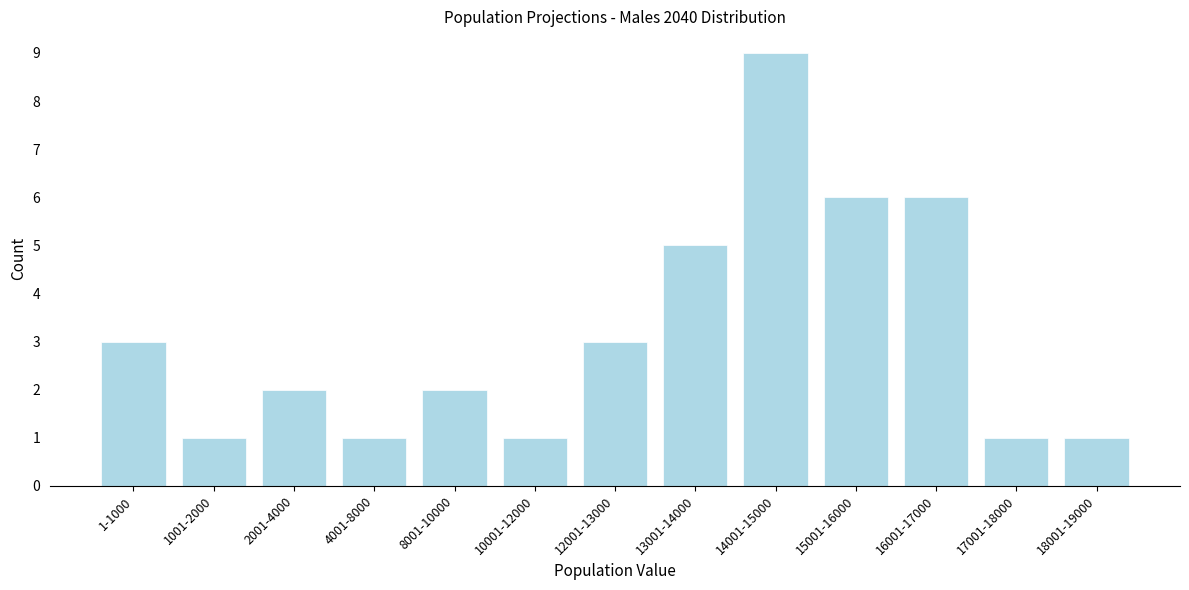

Reading left to right, extract all data points from this chart.

1-1000=3	1001-2000=1	2001-4000=2	4001-8000=1	8001-10000=2	10001-12000=1	12001-13000=3	13001-14000=5	14001-15000=9	15001-16000=6	16001-17000=6	17001-18000=1	18001-19000=1